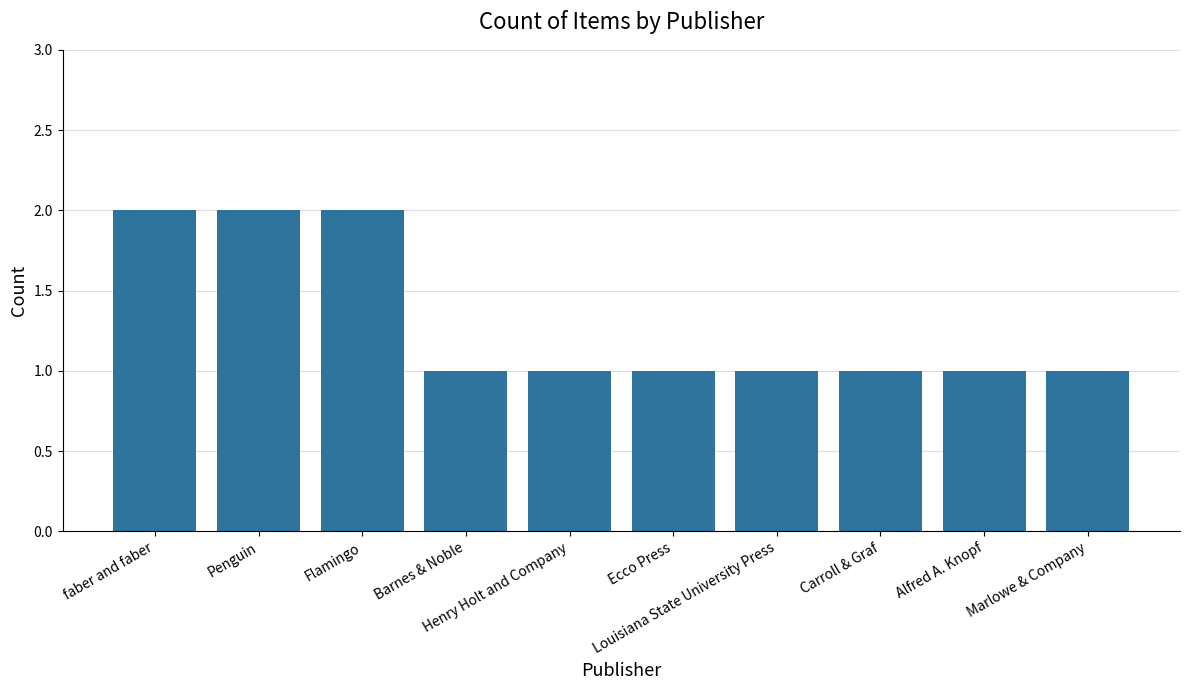

What is the ratio of the value at Henry Holt and Company to the value at faber and faber?

0.5